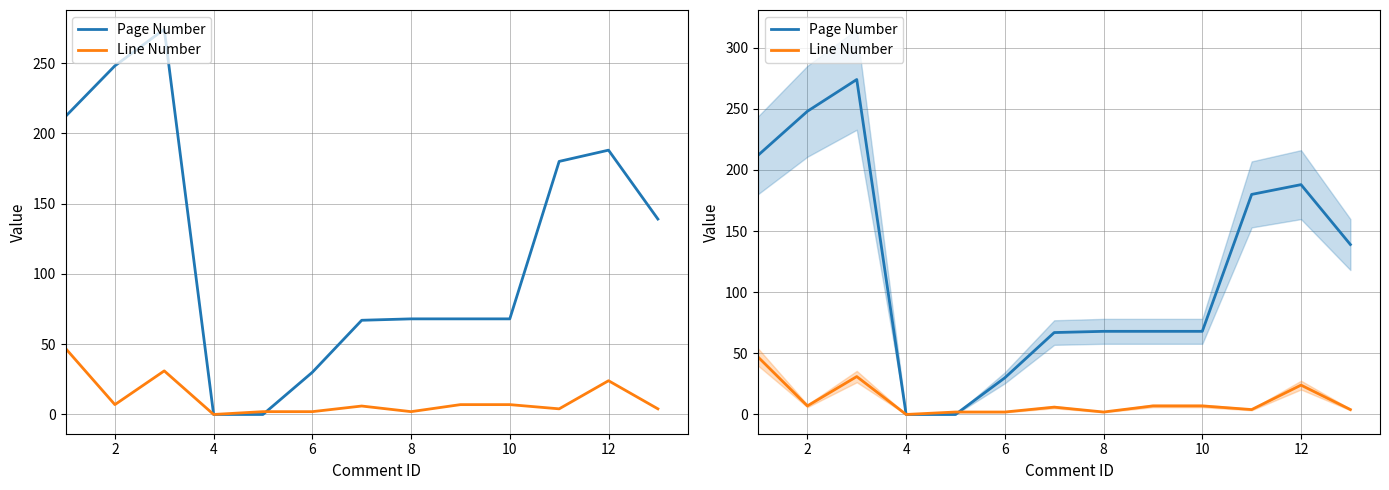

The value of Page Number at 2 is 424. True or false?

False